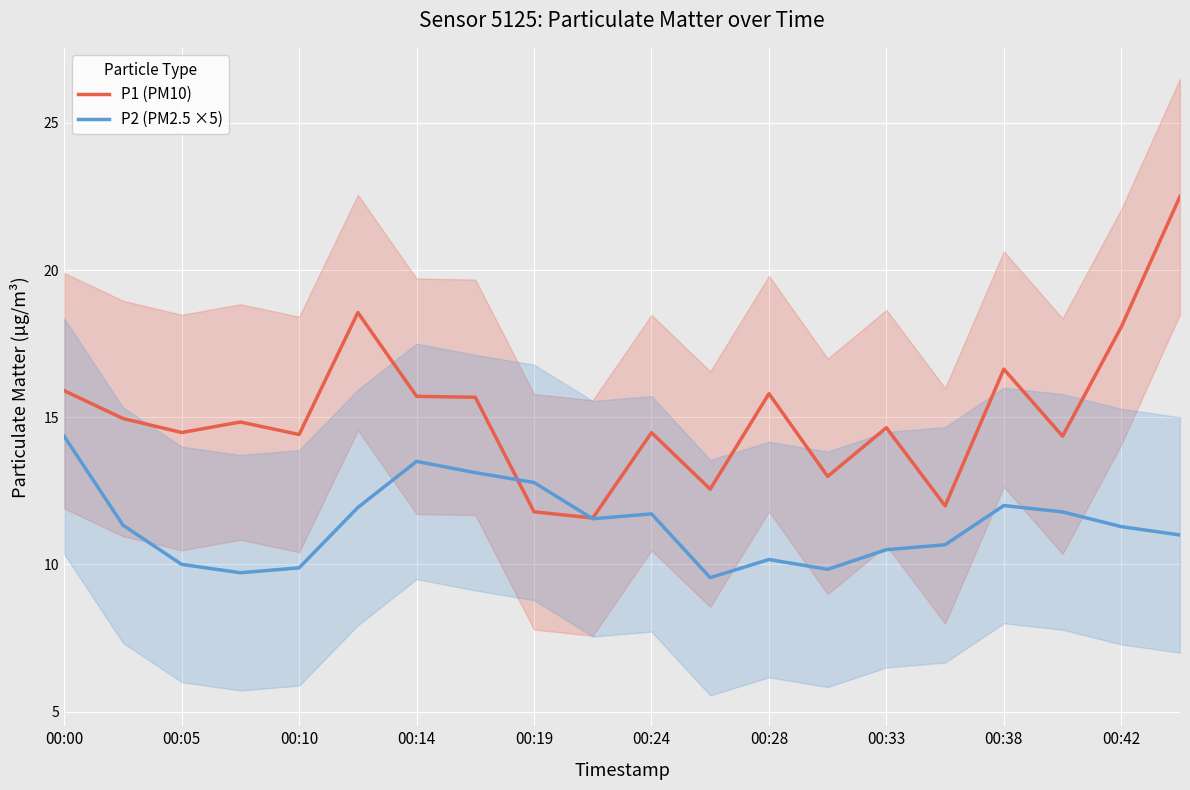

True or false: P1 (PM10) has a value of 25.8 at 00:24.

False